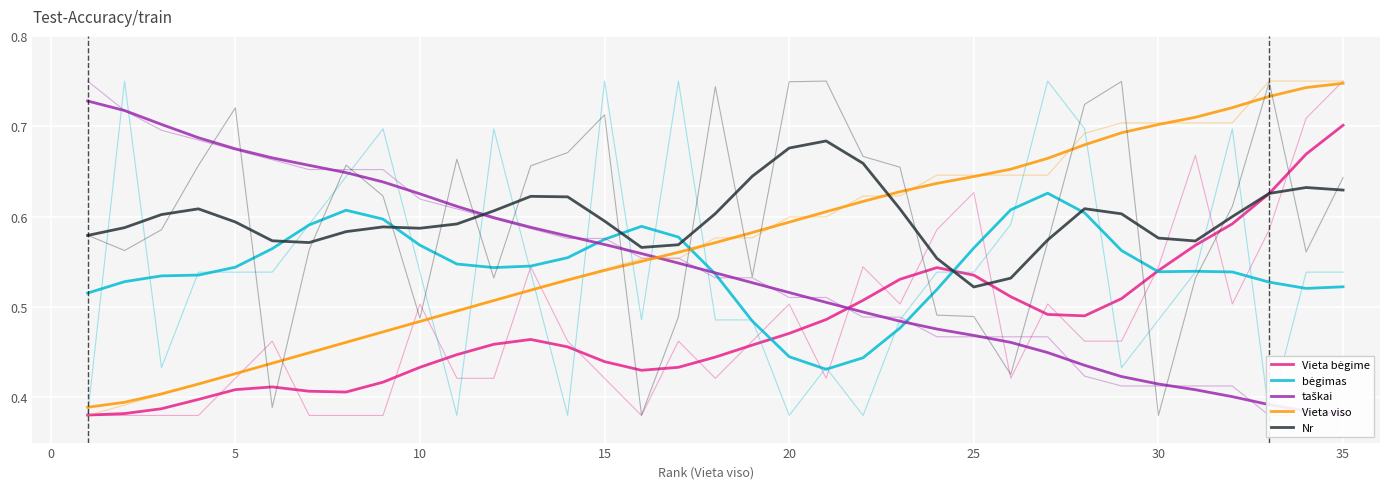

True or false: taškai has more than 0 interior local peaks.

False